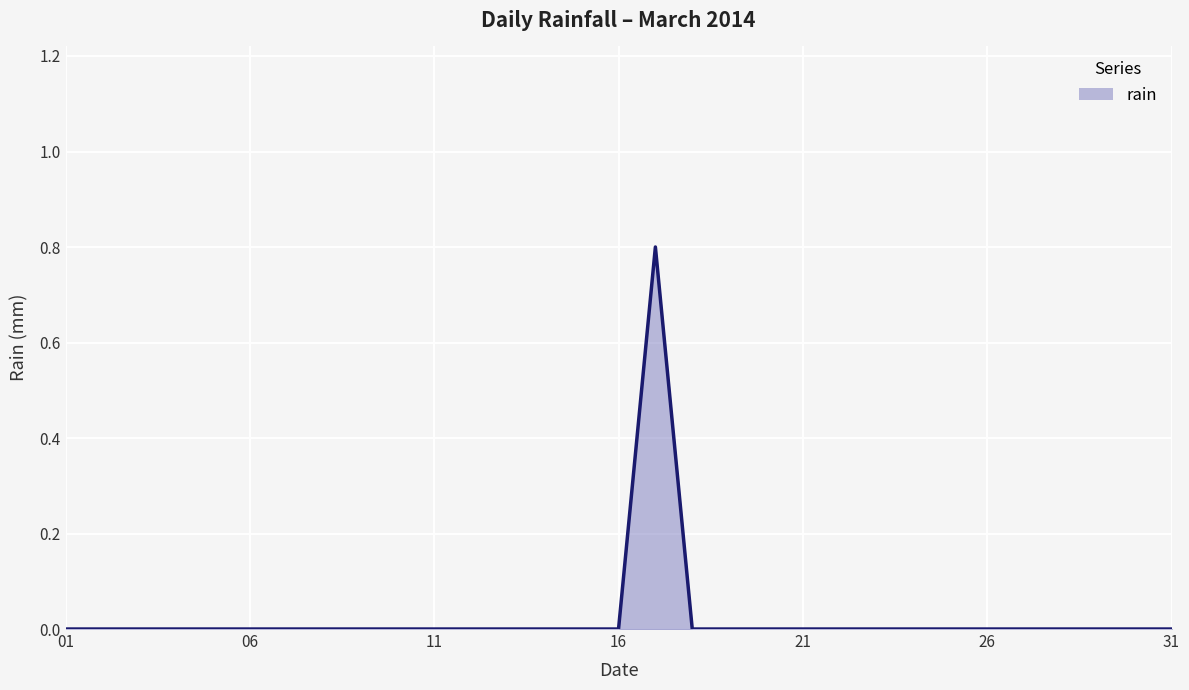

Reading left to right, extract all data points from this chart.

0.0	0.0	0.0	0.0	0.0	0.0	0.0	0.0	0.0	0.0	0.0	0.0	0.0	0.0	0.0	0.0	0.8	0.0	0.0	0.0	0.0	0.0	0.0	0.0	0.0	0.0	0.0	0.0	0.0	0.0	0.0